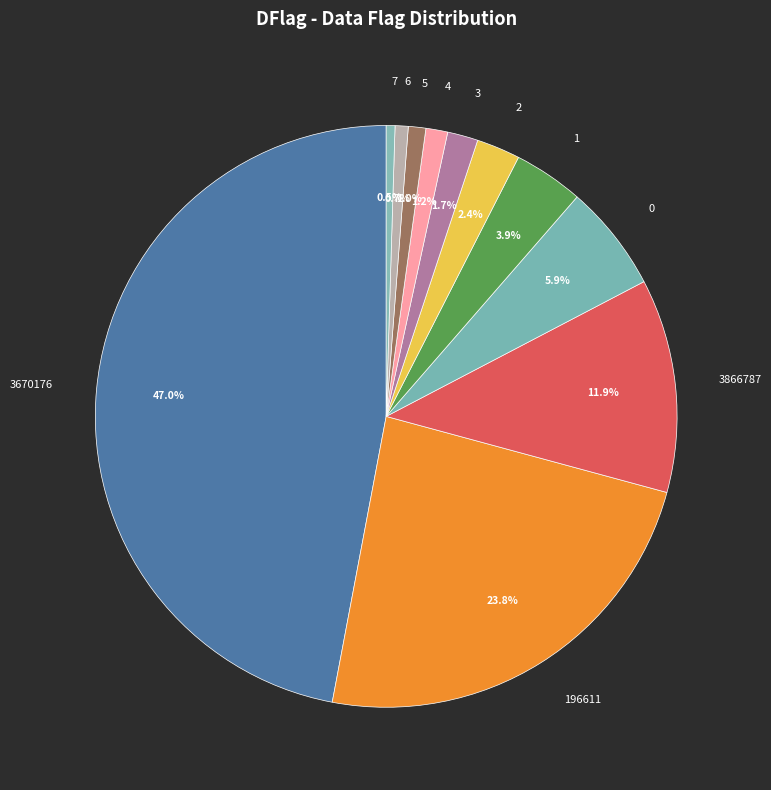

Is the sum of 7 and 3670176 greater than half?

No